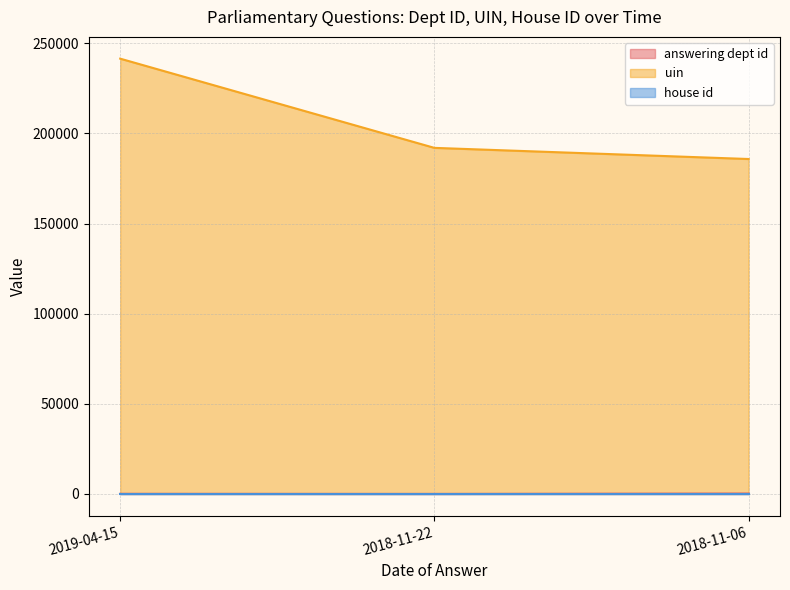

Does the chart have visible grid lines?

Yes